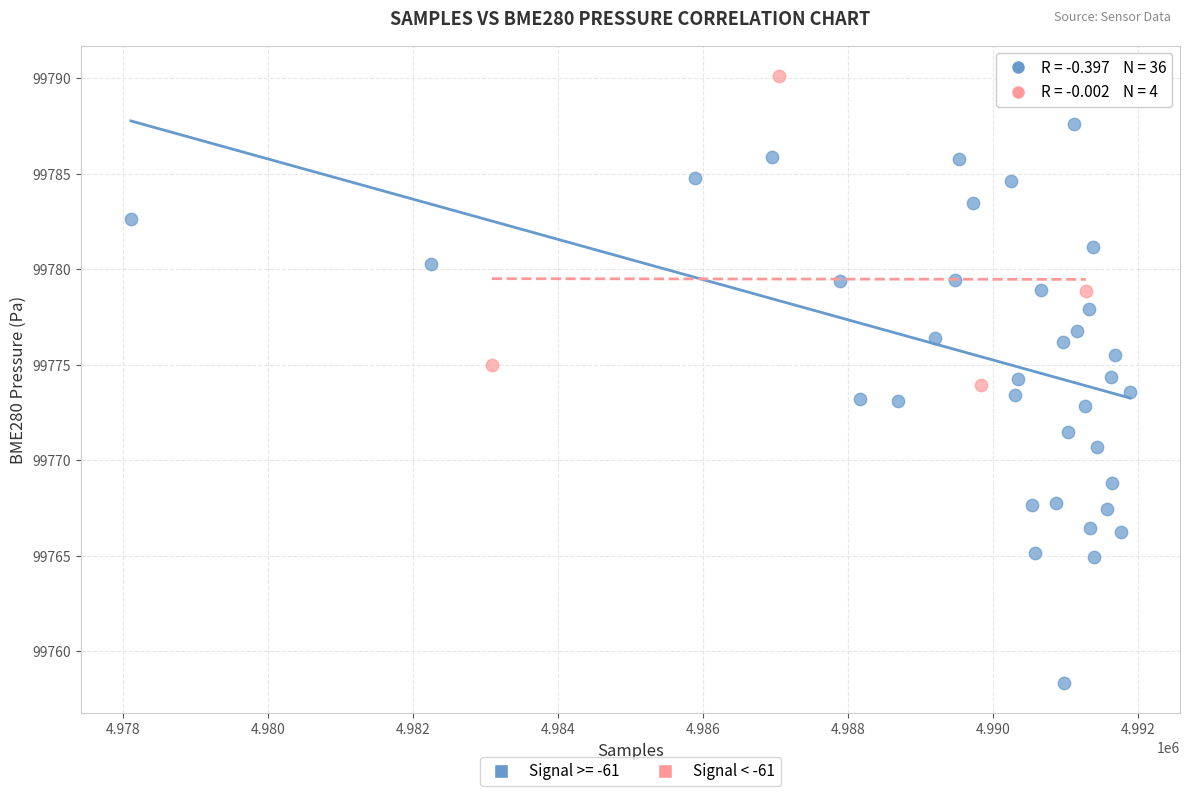

Which series has the largest Y range (max minus min)?

Signal >= -61